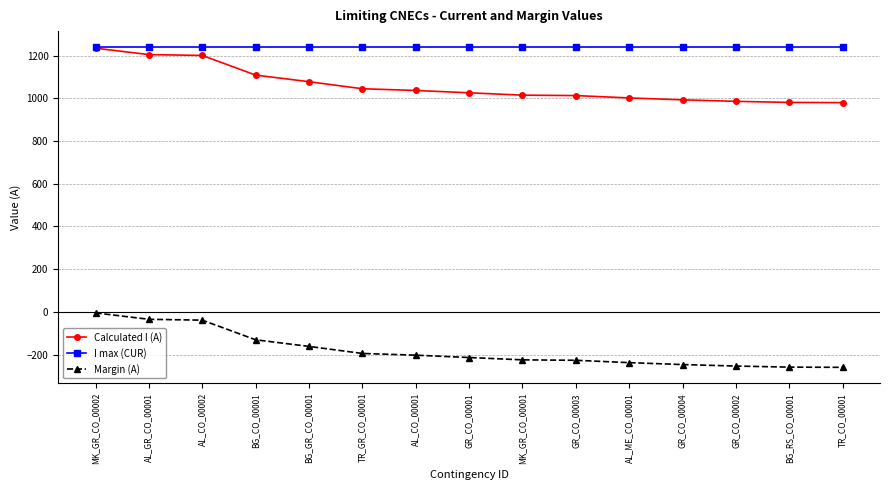

At how many categories does at least one series exceed 568?

15